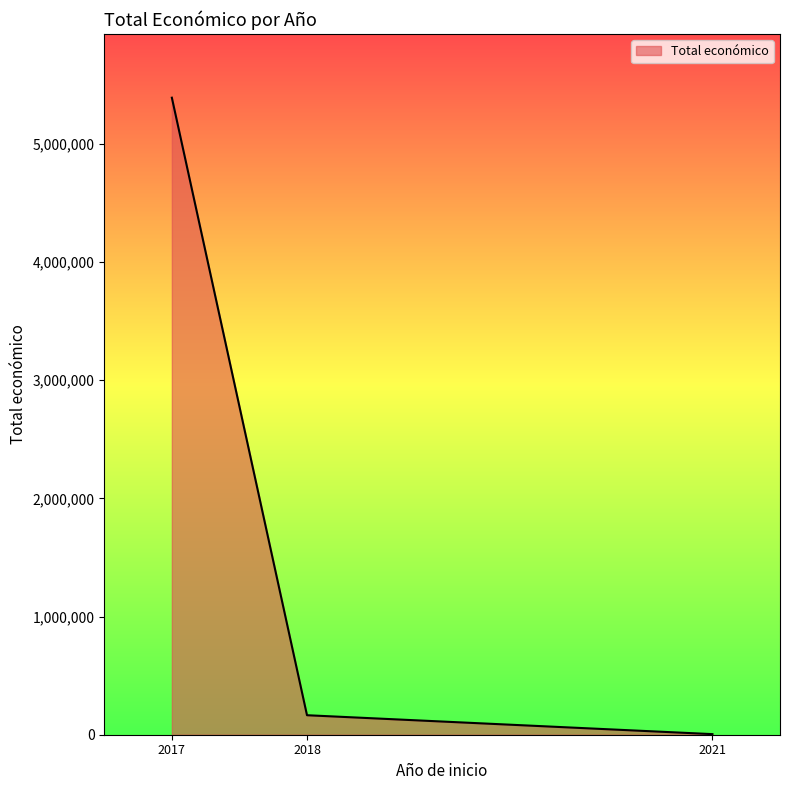

Which label corresponds to the smallest value in the chart?

2021